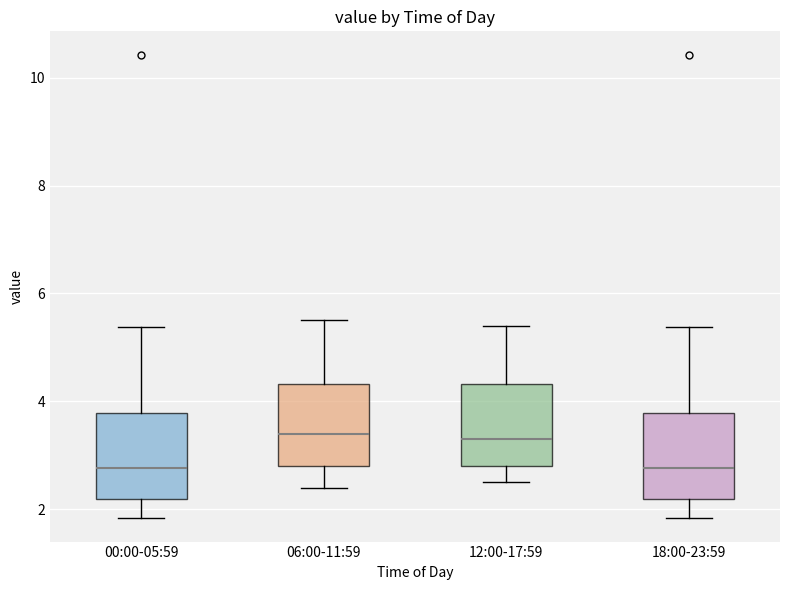

Reading left to right, read every box against the y-axis: the position of its median line, the range the box covers, and the ends of its whiskers. The values are not printed on the chart, so give them approximately, as read against the axis.

00:00-05:59: median 2.8, box 2.2 to 3.8, whiskers 1.8 to 5.4
06:00-11:59: median 3.4, box 2.8 to 4.4, whiskers 2.4 to 5.6
12:00-17:59: median 3.4, box 2.8 to 4.4, whiskers 2.6 to 5.4
18:00-23:59: median 2.8, box 2.2 to 3.8, whiskers 1.8 to 5.4